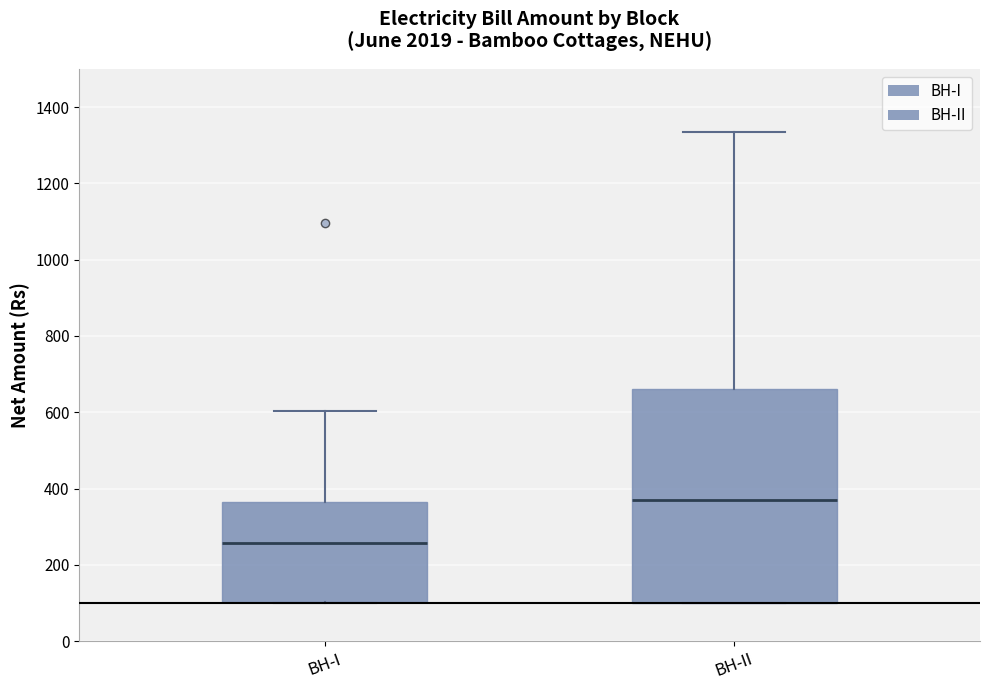

Where does the upper whisker of the box for BH-II end on the y-axis? The values are not printed on the chart, so give them approximately, as read against the axis.

1340